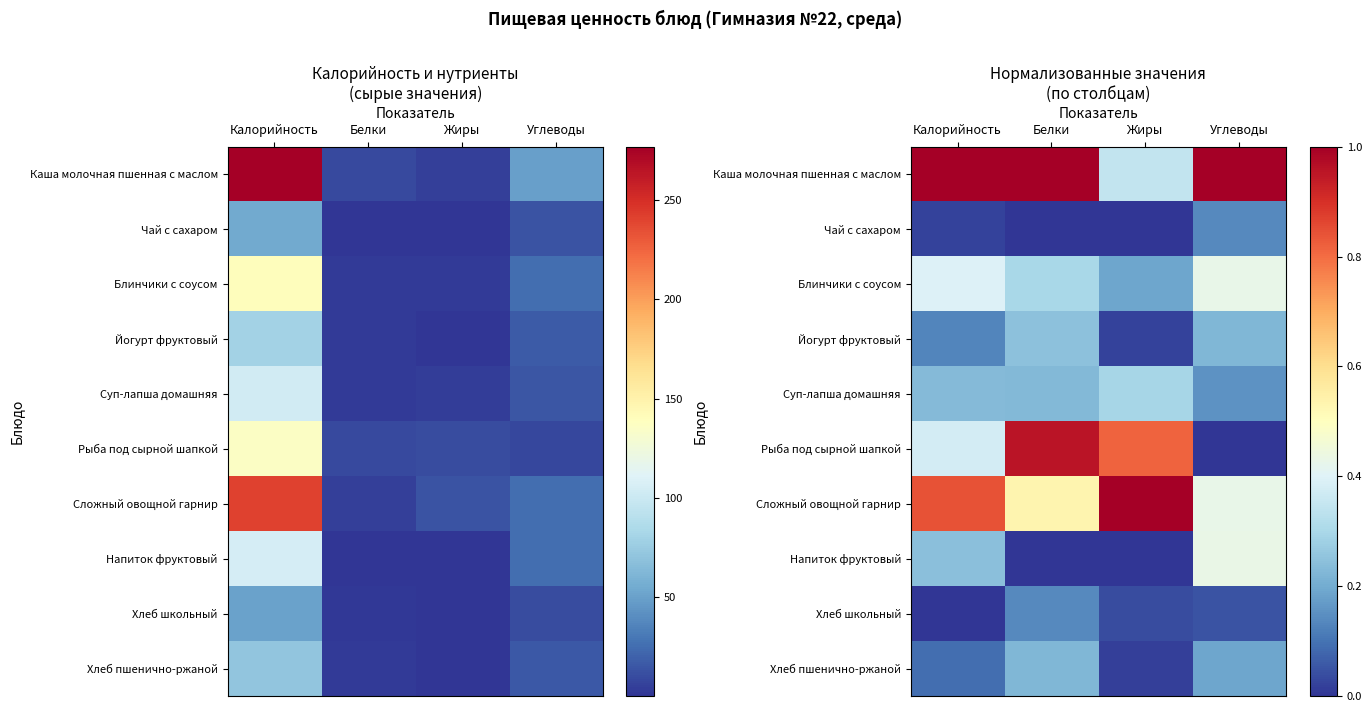

What is the greatest value displayed?

1.0